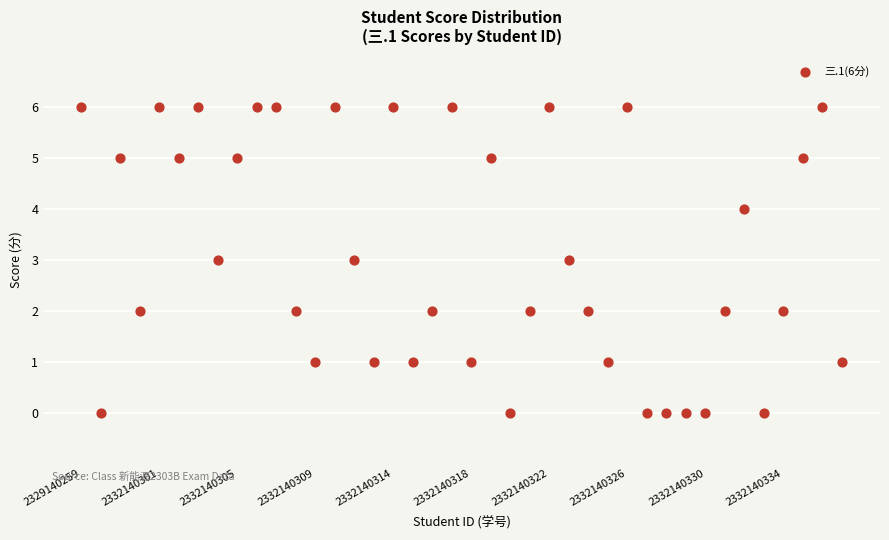

What is the range of Y values (max minus min)?

6